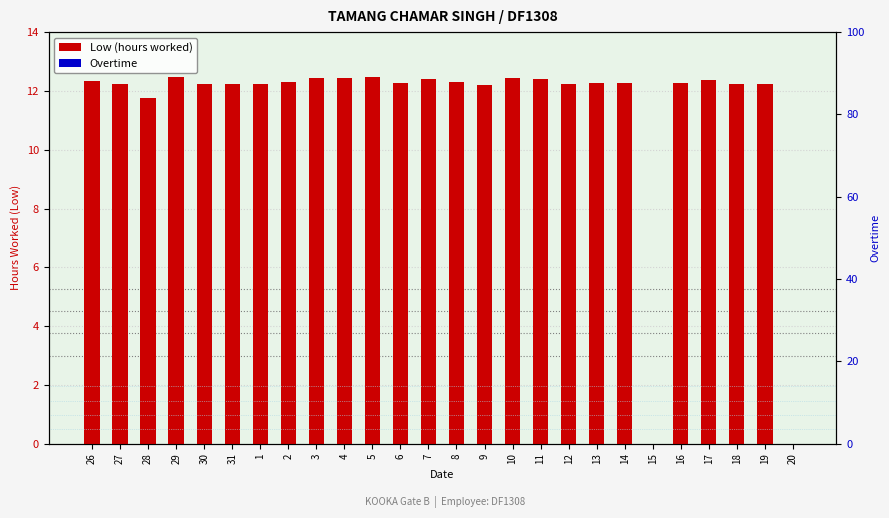

Rank the series at 19 from highest to lowest value.

Low (hours worked), Overtime